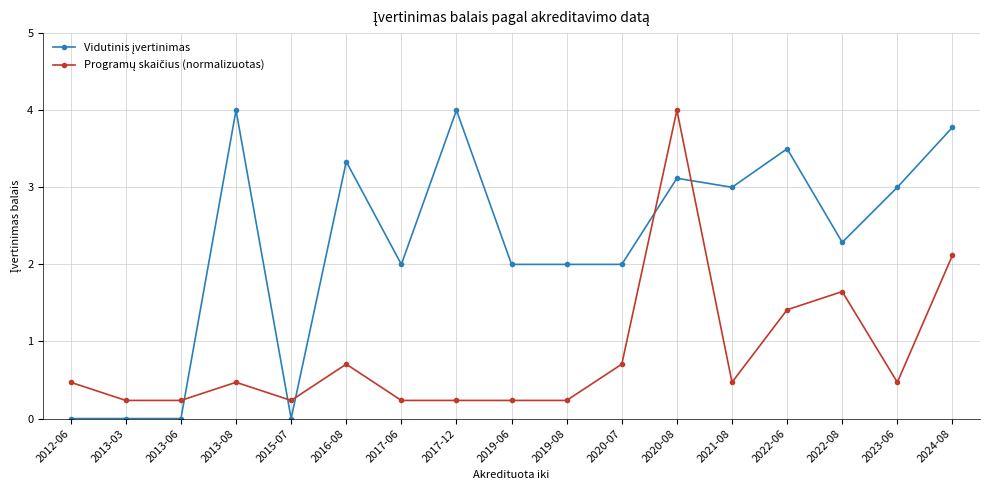

What is the label of the 6th point from the left?

2016-08